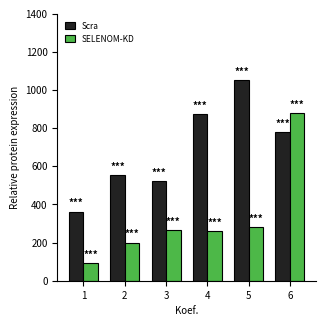

What is the sum of all Scra values?

4143.5